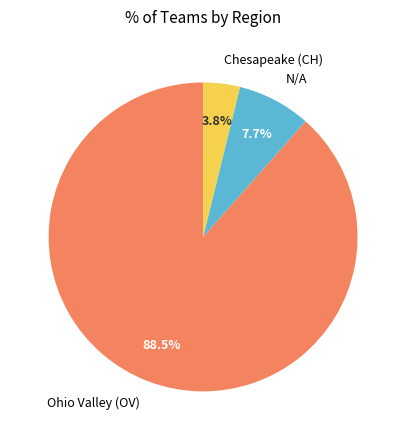

Which has a higher value, N/A or Ohio Valley (OV)?

Ohio Valley (OV)